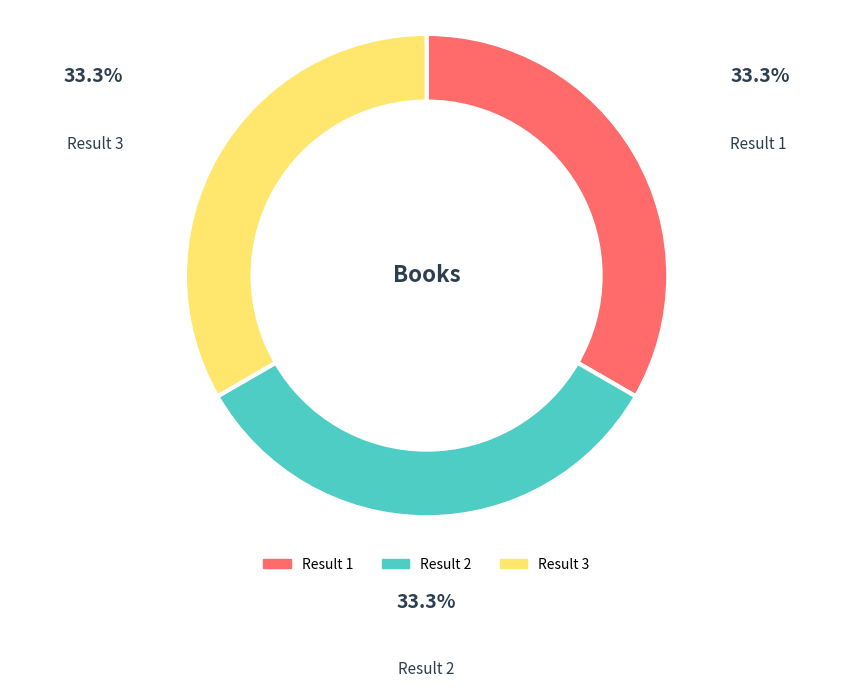

Is there any slice that represents more than half of the pie?

No